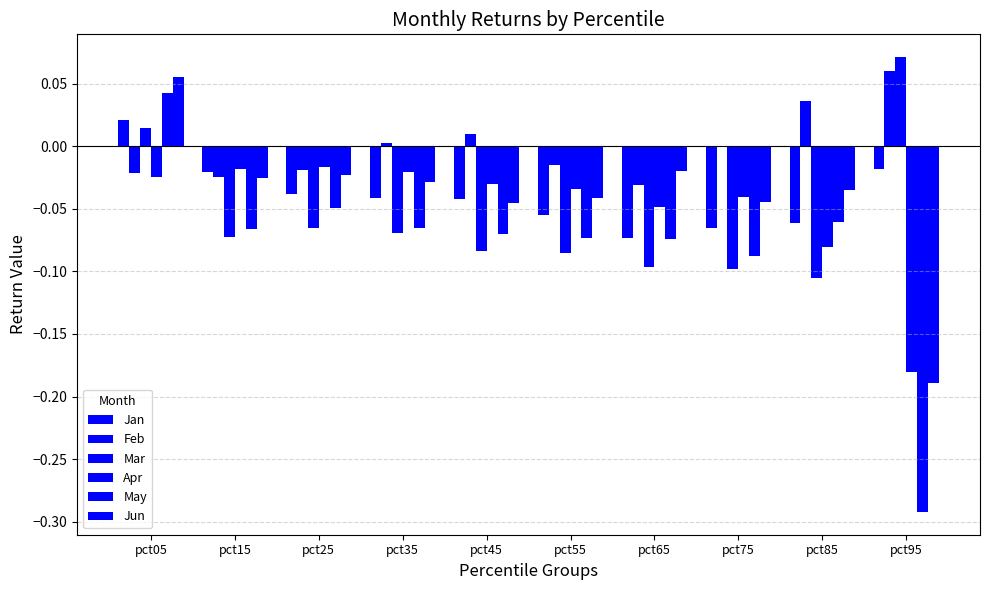

What is the difference between the maximum and second lowest values in the Jan series?

0.1